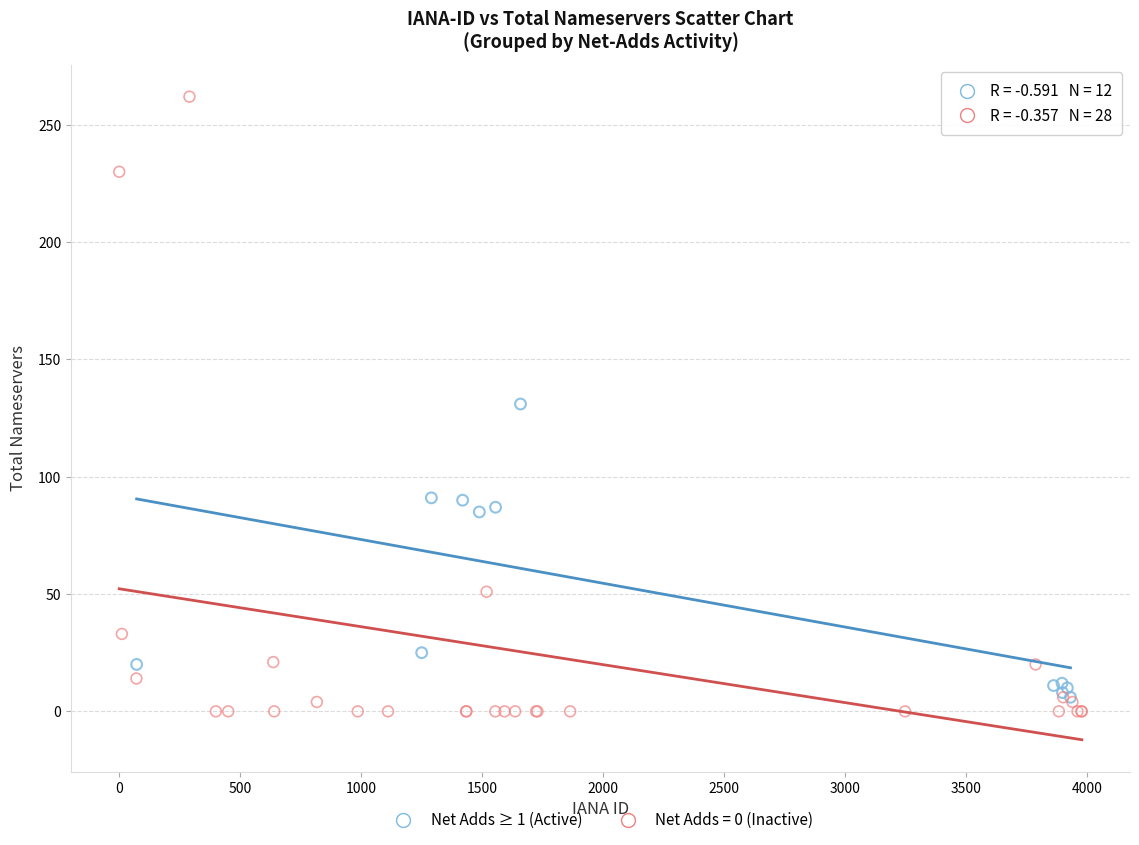

Which series has the largest Y range (max minus min)?

Net Adds = 0 (Inactive)